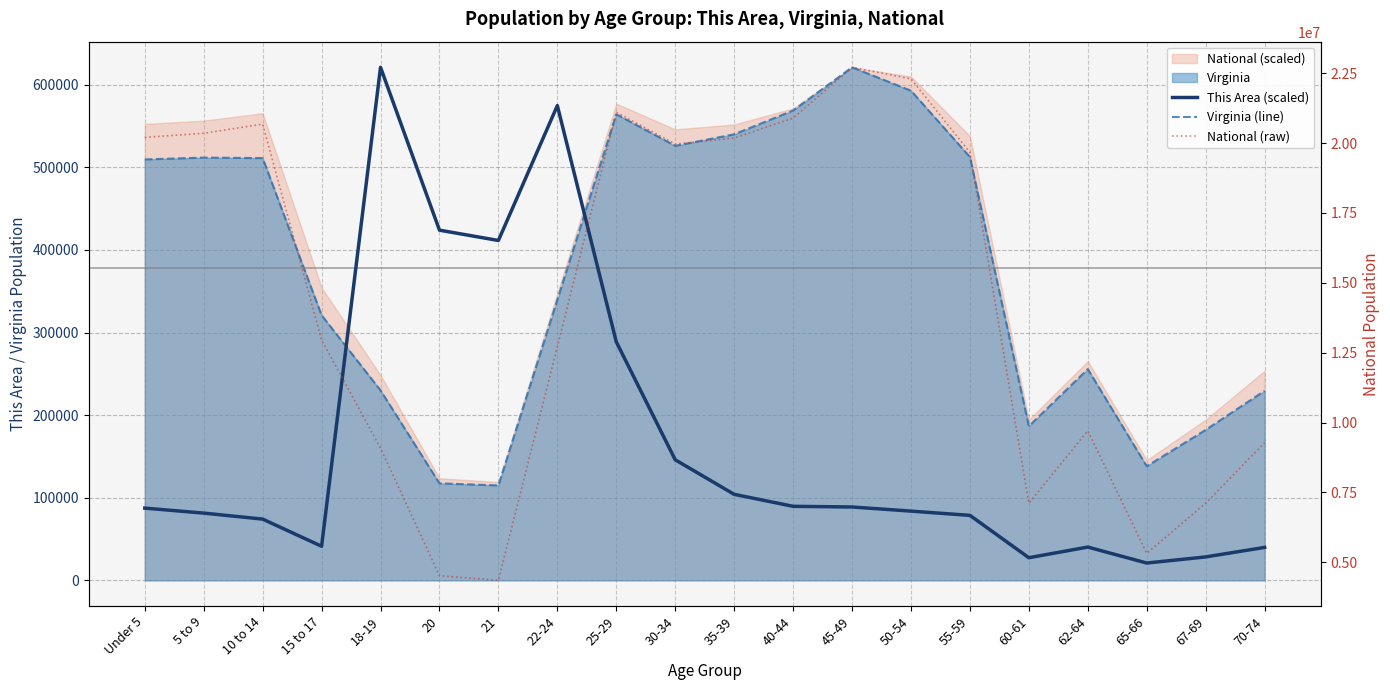

True or false: This Area (scaled) has a value of 18715.9 at 40-44.

False